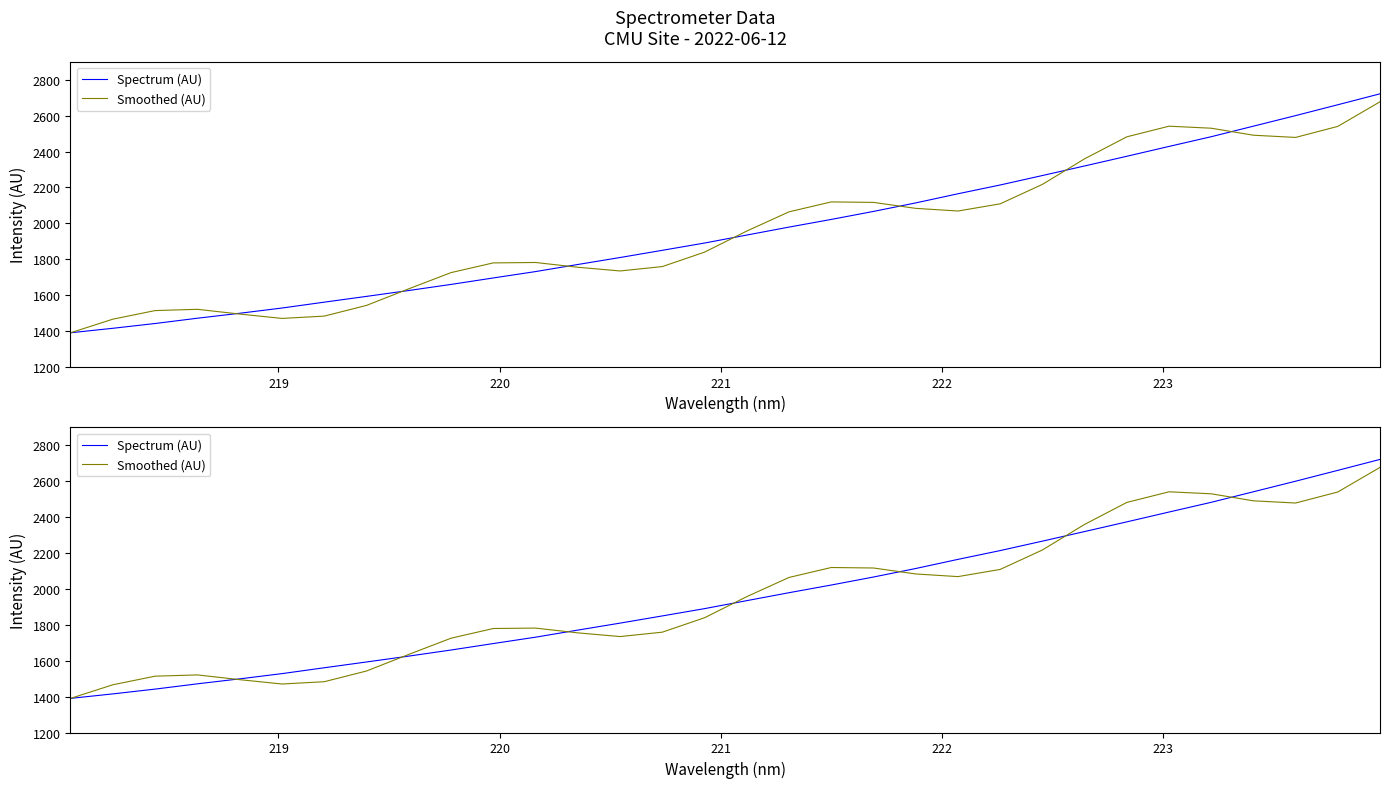

What is the spread (max minus min) of values at 219?

50.8